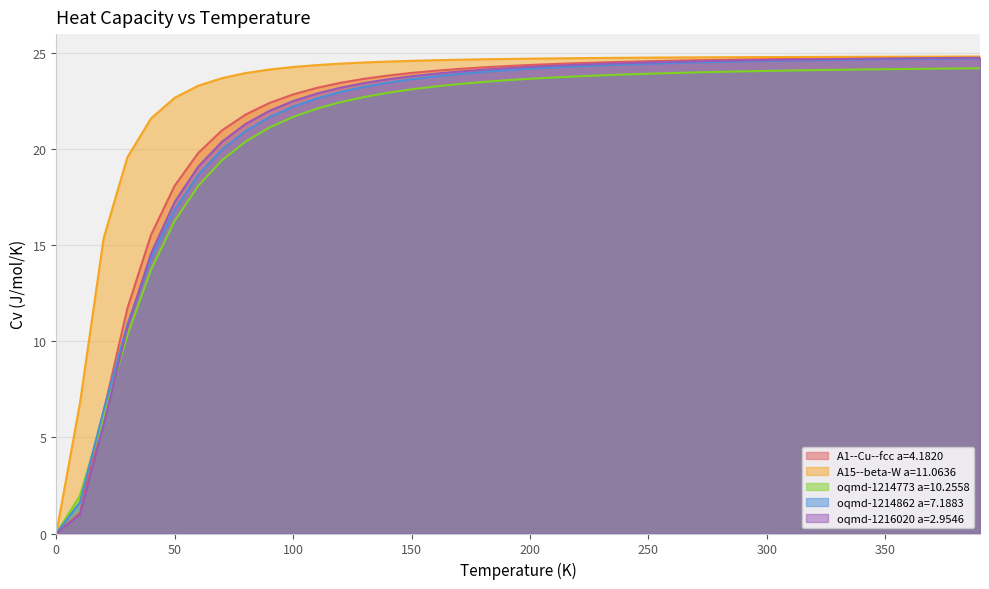

At which category is the sum across all series the highest?

390.0